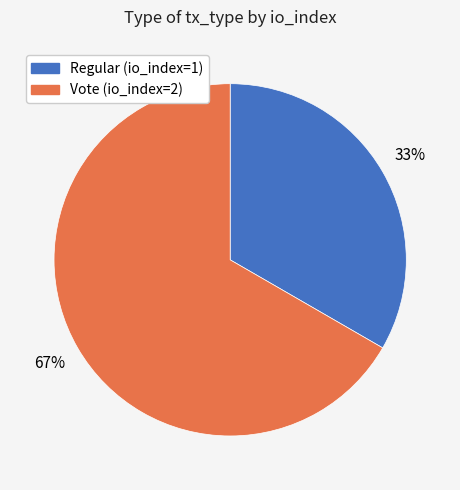

Count the number of slices in the pie.

2